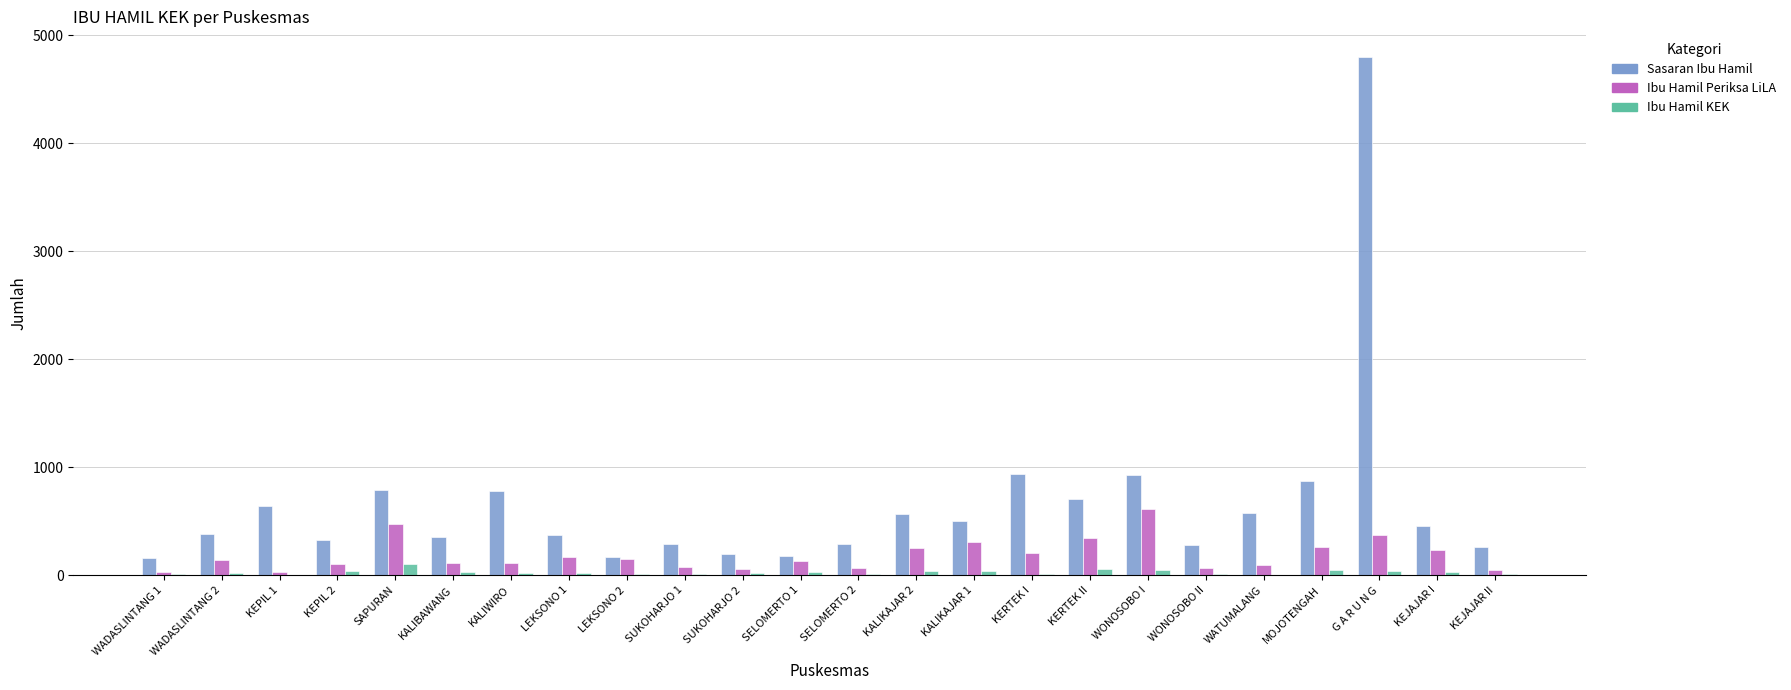

How many categories are shown in the chart?

24